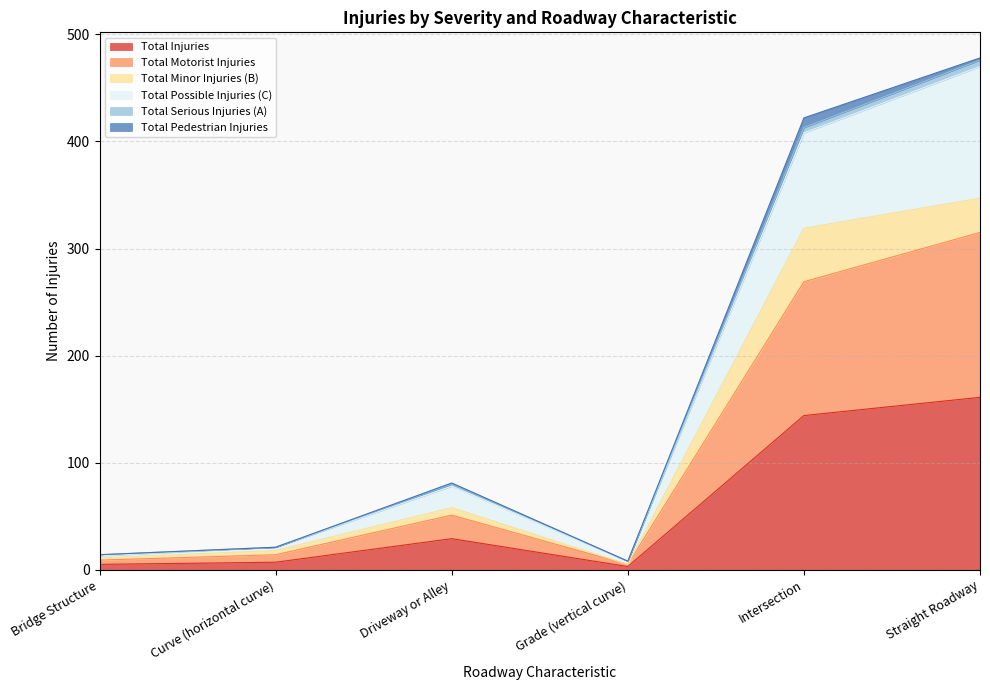

Is the value of Total Possible Injuries (C) at Straight Roadway greater than the value of Total Injuries at Curve (horizontal curve)?

Yes